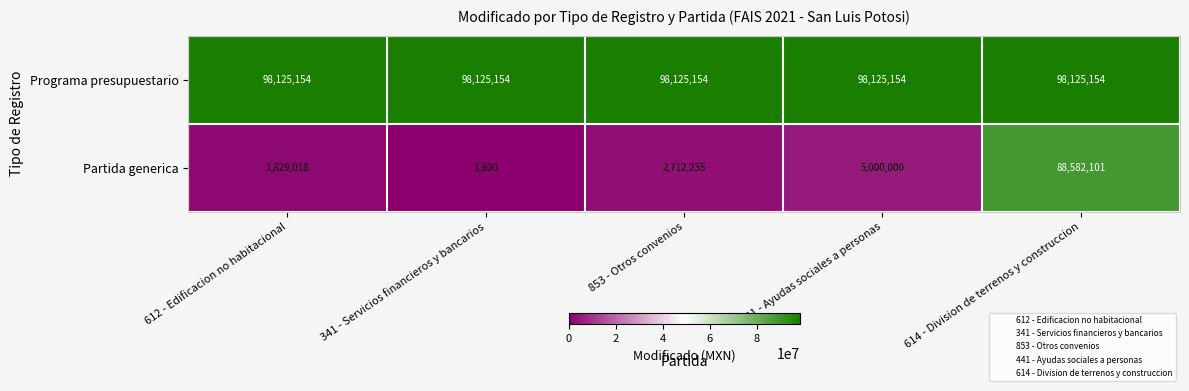

Which series has the largest range (max minus min)?

Partida generica